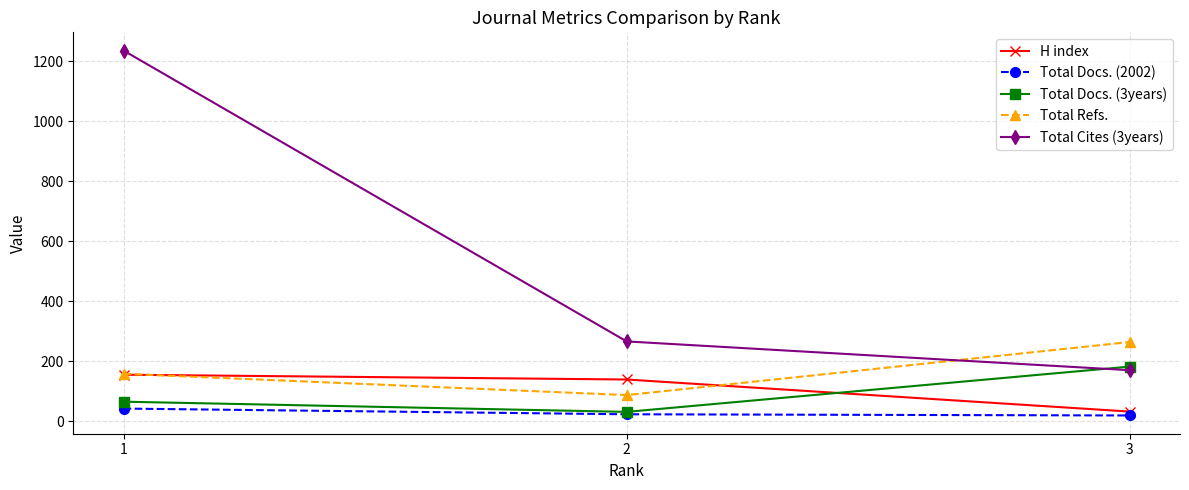

Which series has the largest total across all categories?

Total Cites (3years)